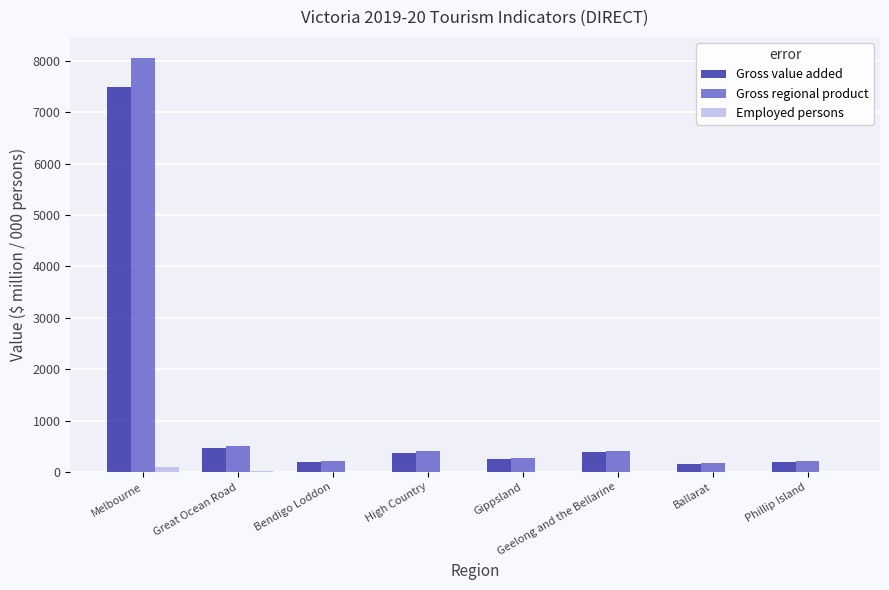

The value of Gross value added at Geelong and the Bellarine is 382.5. True or false?

True